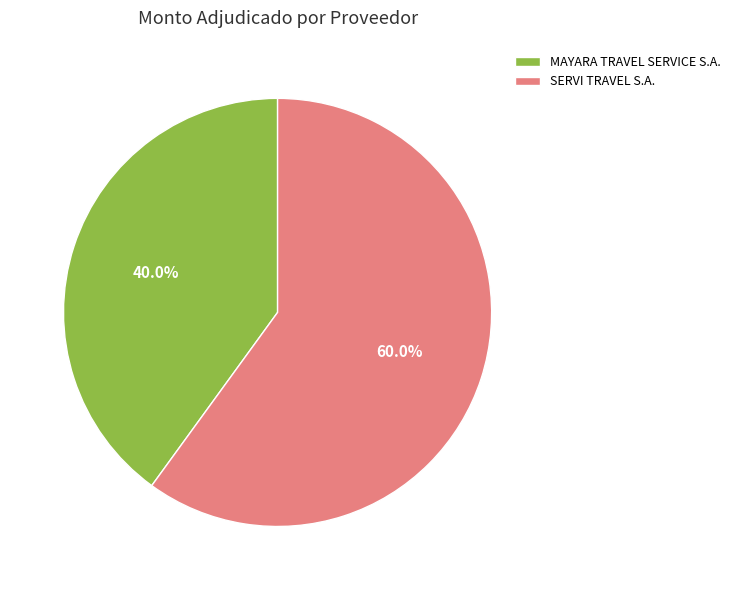

Which category has the smallest portion of the pie?

MAYARA TRAVEL SERVICE S.A.